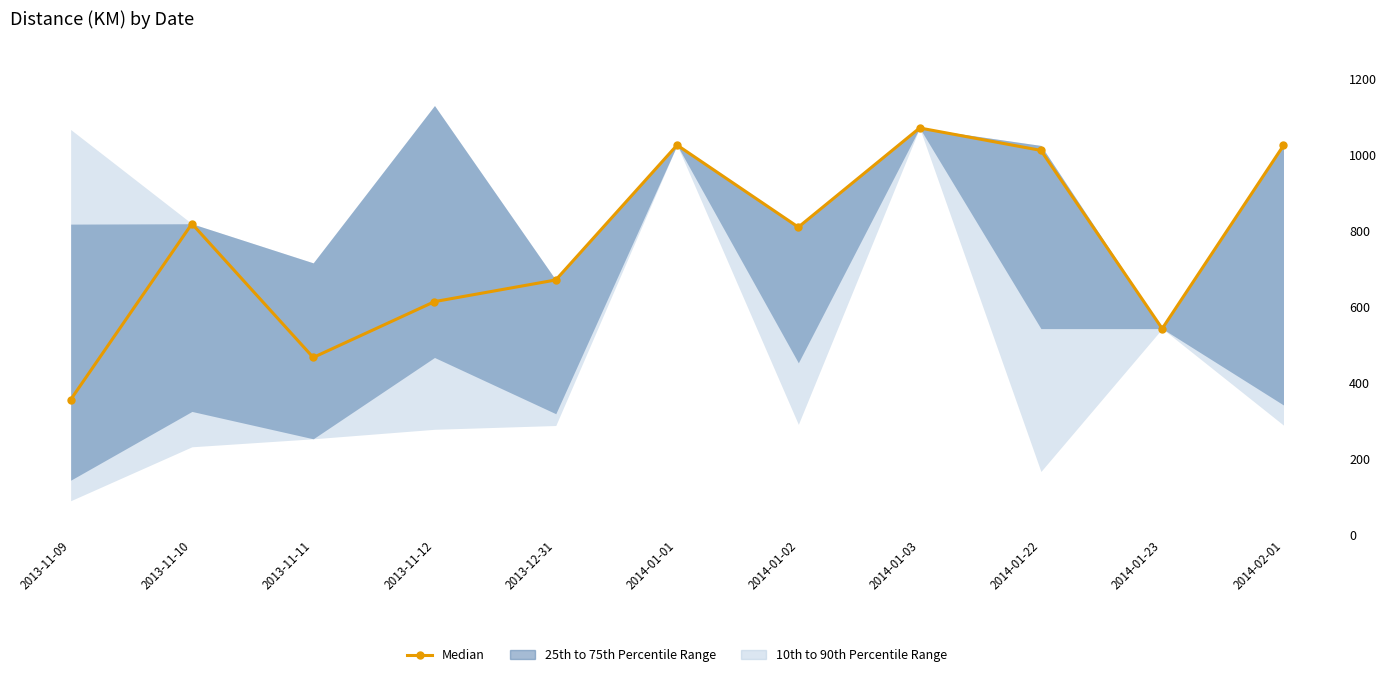

What is the label of the 8th point from the right?

2013-11-12